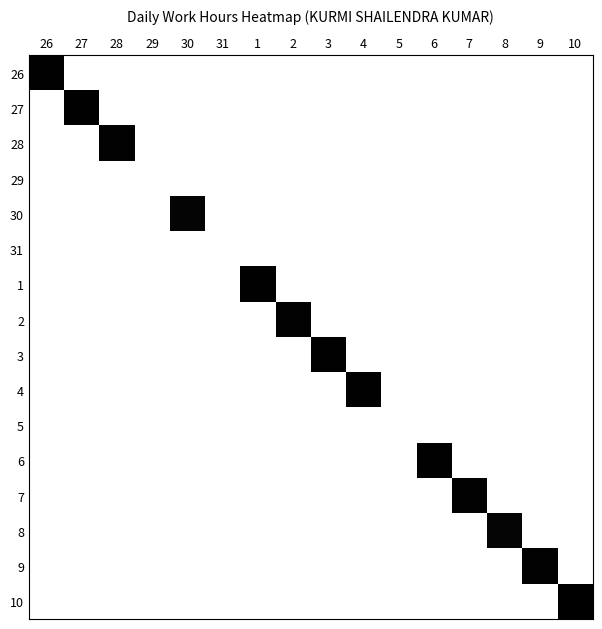

What is the maximum value shown in the chart?

12.4